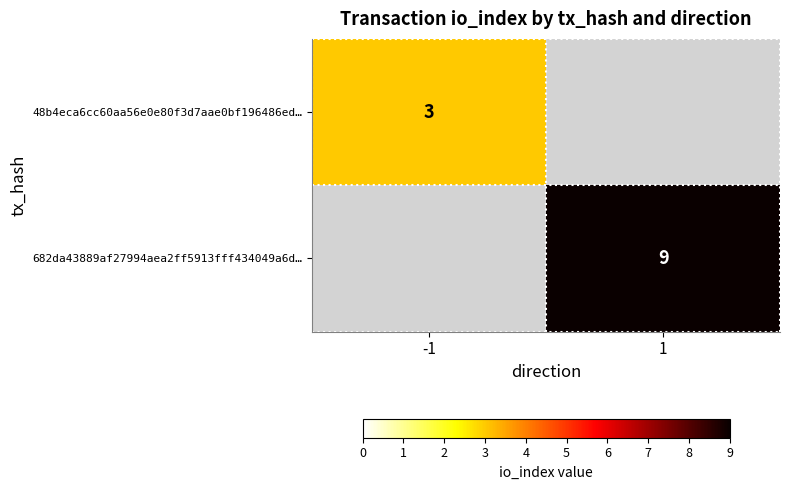

Count the number of categories in the chart.

2